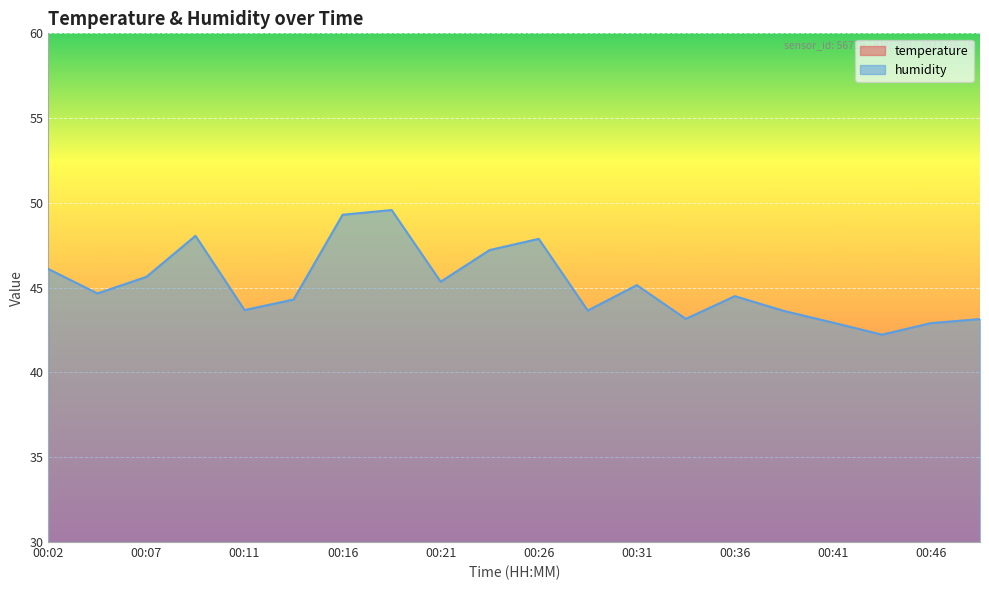

How many data points does each series have?

20